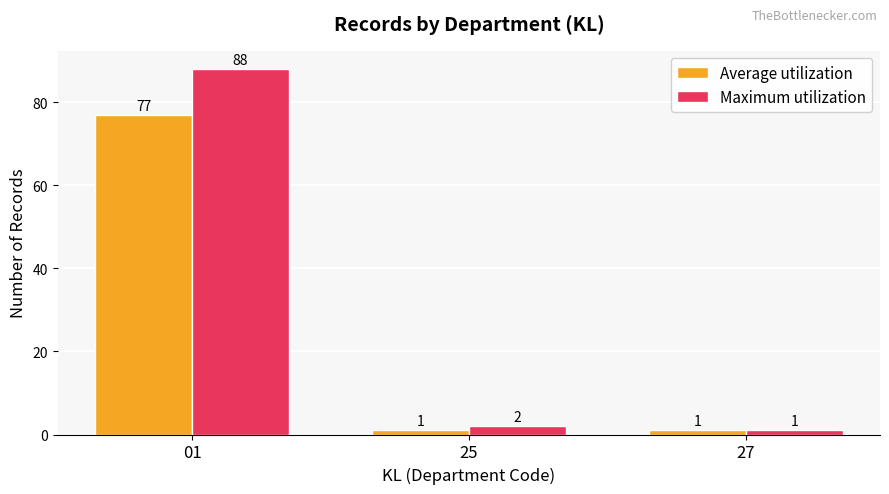

At 01, list the series in order from smallest to largest.

Average utilization, Maximum utilization